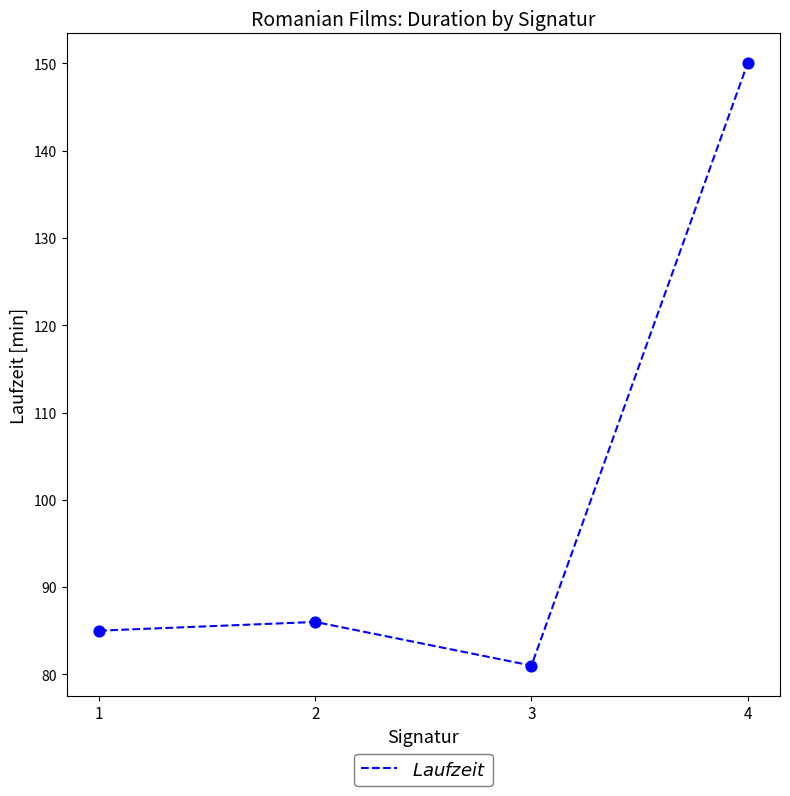

Which has a higher value, 2 or 1?

2